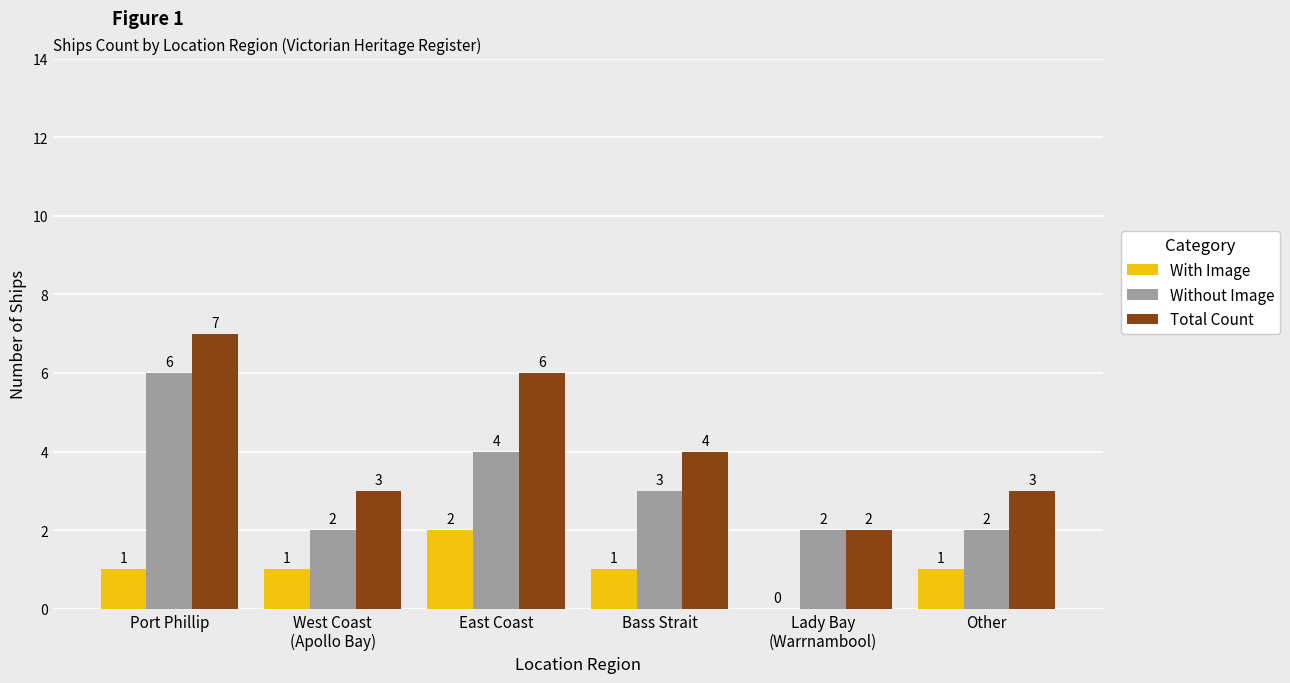

Are the bars horizontal?

No